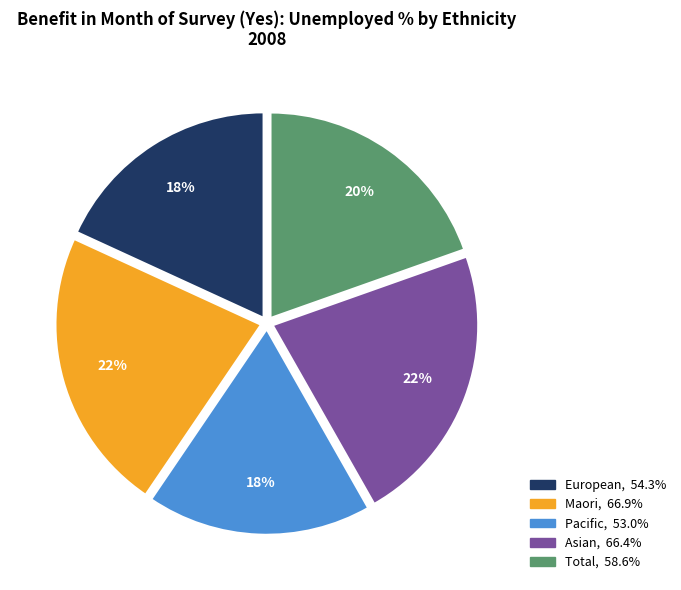

What percentage is the Pacific slice, to the nearest percent?

18%